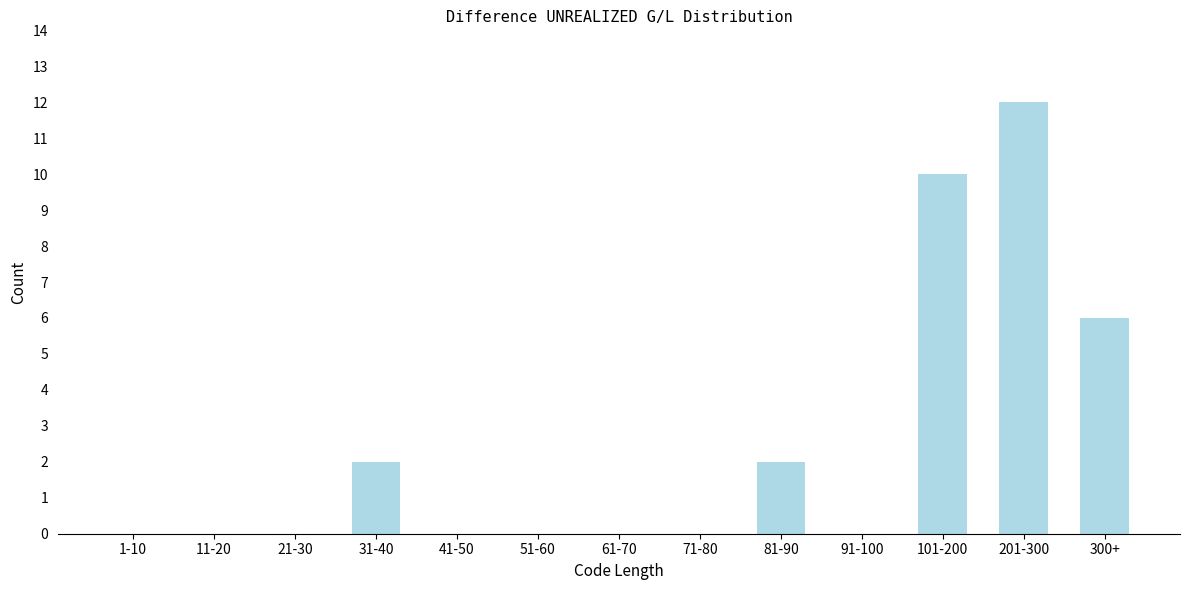

Reading right to left, transcribe all the data shown in this chart.

300+=6	201-300=12	101-200=10	91-100=0	81-90=2	71-80=0	61-70=0	51-60=0	41-50=0	31-40=2	21-30=0	11-20=0	1-10=0